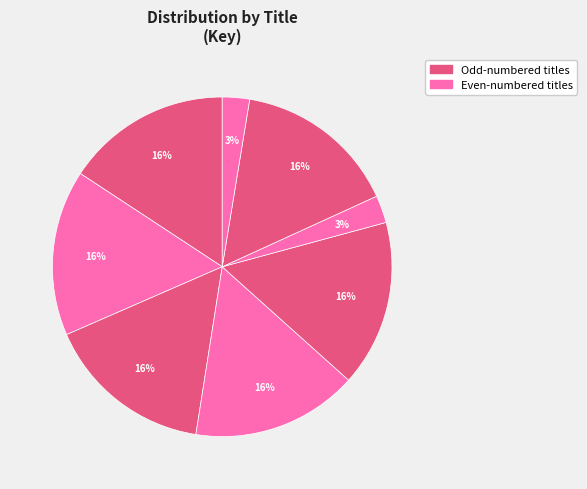

Count the number of slices in the pie.

8